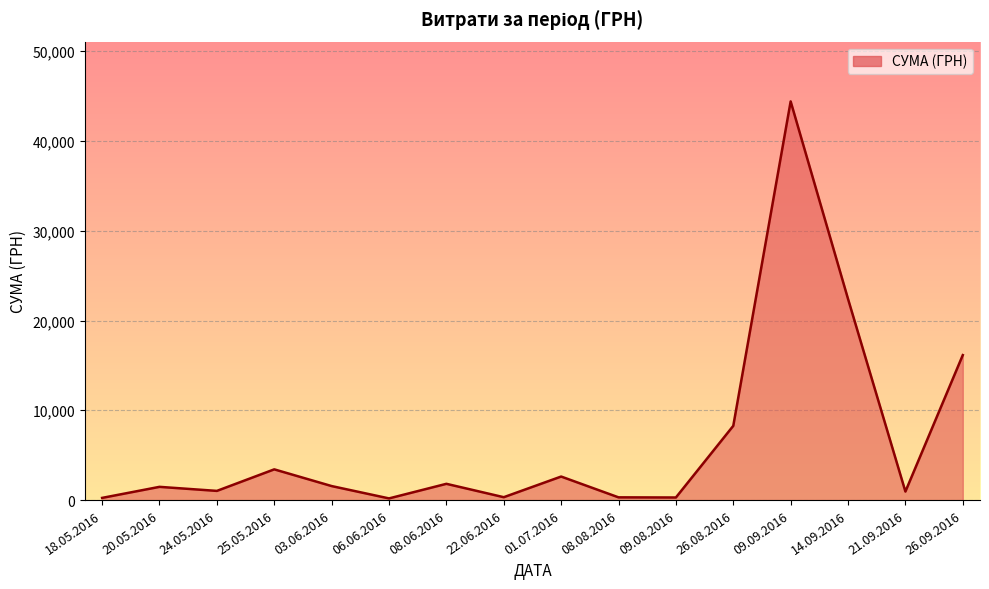

Count the number of categories in the chart.

16